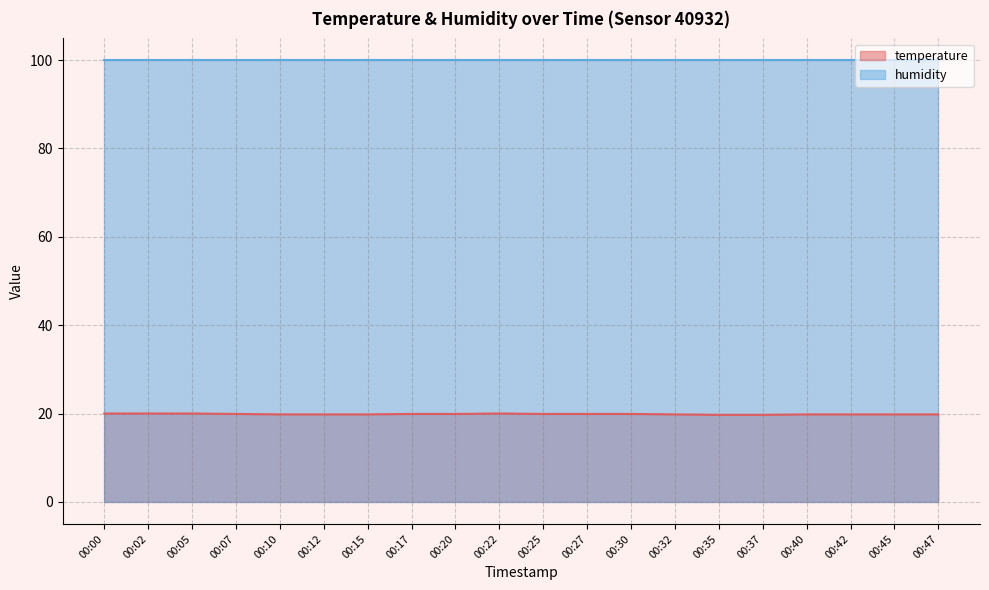

Reading left to right, what are all the values shown in this chart?

20.0	20.0	20.0	19.9	19.8	19.8	19.8	19.9	19.9	20.0	19.9	19.9	19.9	19.8	19.7	19.7	19.8	19.8	19.8	19.8